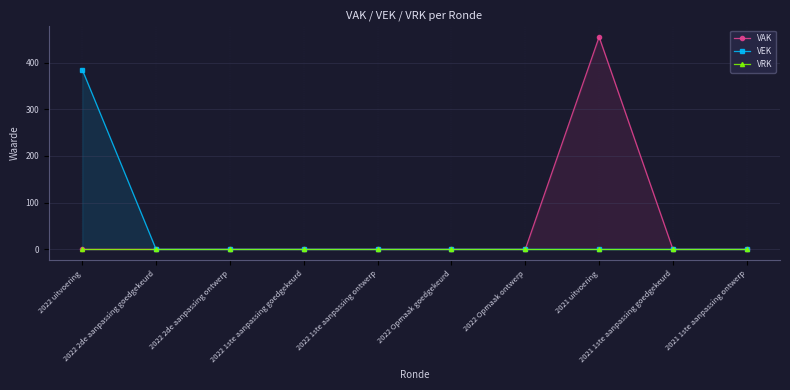

True or false: VAK and VRK cross at least once.

False